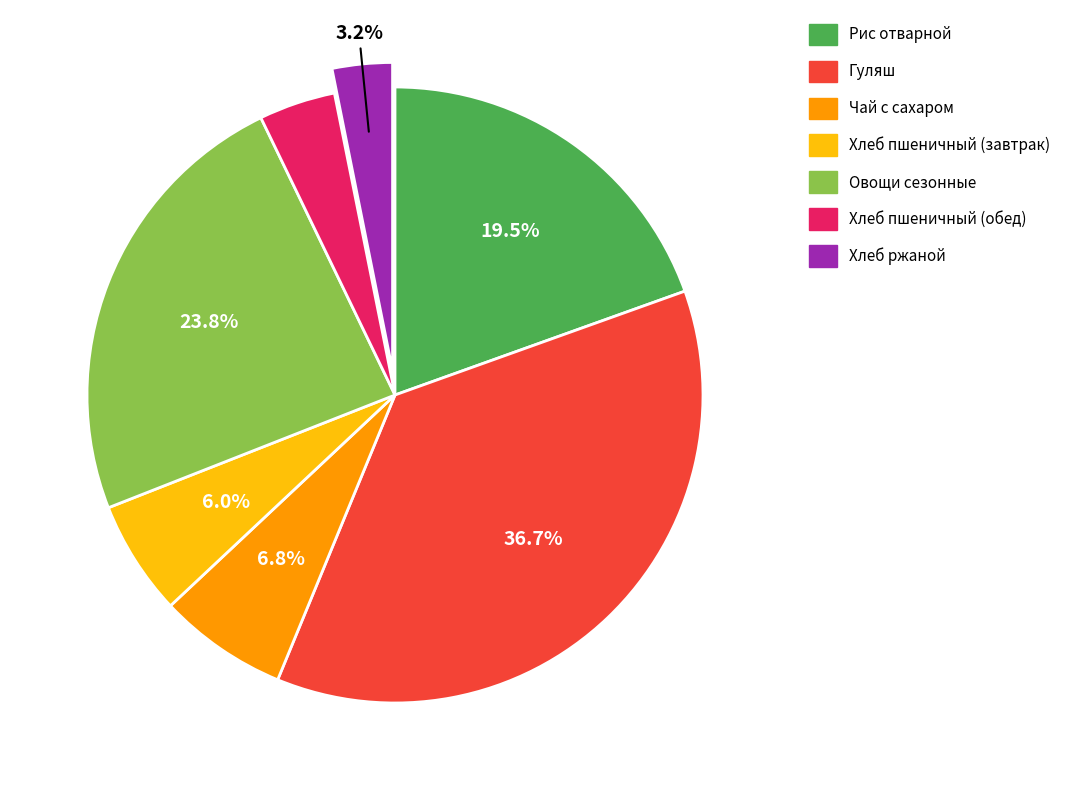

Count the number of slices in the pie.

7